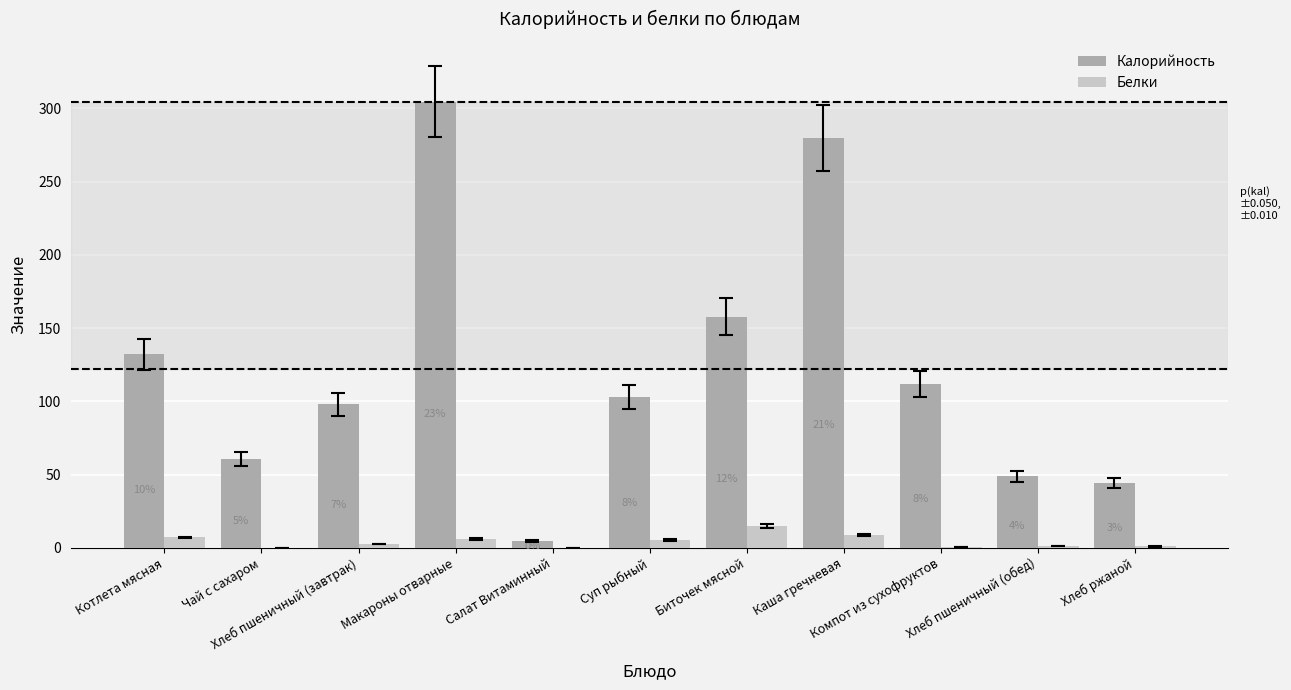

At which category is the sum across all series the highest?

Макароны отварные